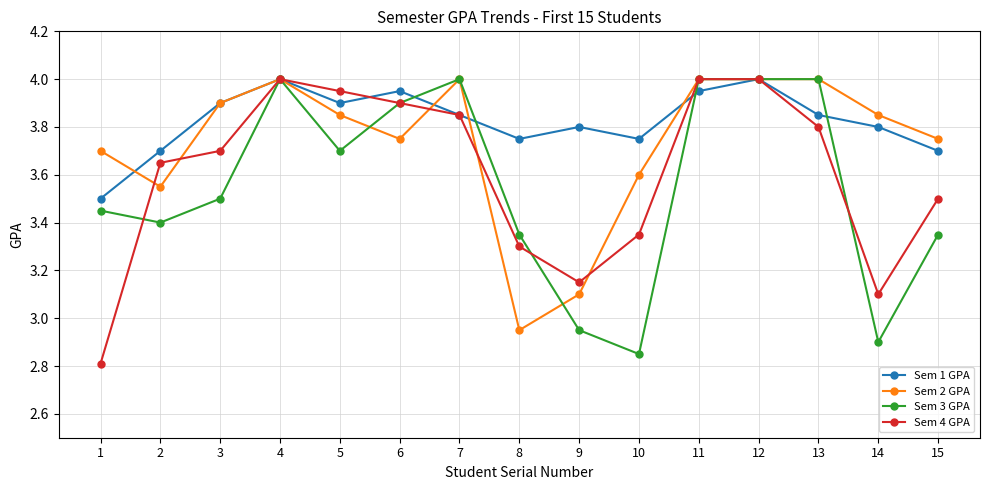

The Sem 2 GPA series shows 1.1 at 2. True or false?

False